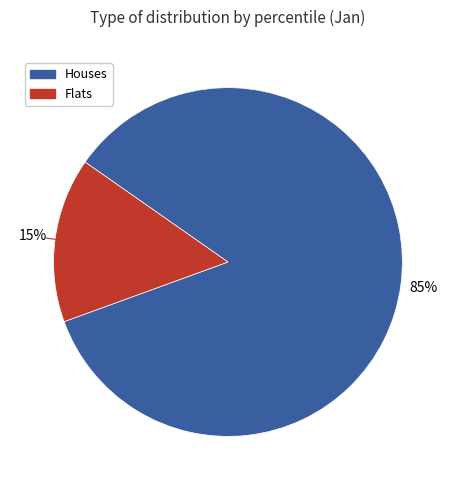

Is the sum of Houses and Flats greater than half?

Yes